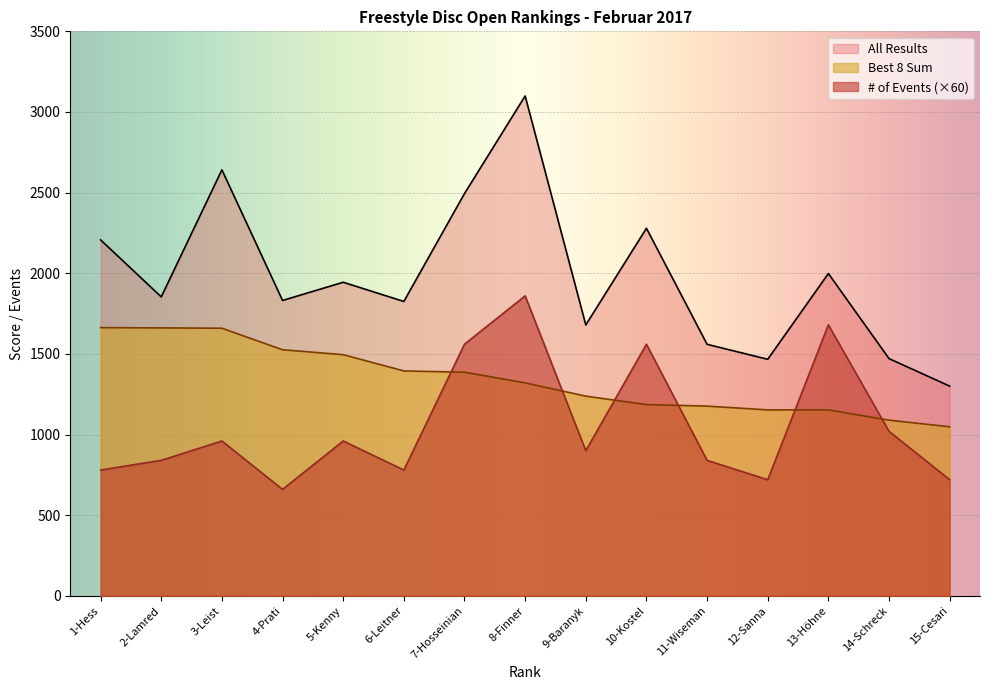

Reading left to right, extract all data points from this chart.

Best 8 Sum: 1-Hess=1663.0	2-Lamred=1661.2	3-Leist=1659.2	4-Prati=1525.8	5-Kenny=1495.2	6-Leitner=1394.5	7-Hosseinian=1386.5	8-Finner=1320.5	9-Baranyk=1238.0	10-Kostel=1186.0	11-Wiseman=1176.2	12-Sanna=1153.0	13-Höhne=1153.0	14-Schreck=1089.2	15-Cesari=1048.0
# of Events (Open): 1-Hess=780.0	2-Lamred=840.0	3-Leist=960.0	4-Prati=660.0	5-Kenny=960.0	6-Leitner=780.0	7-Hosseinian=1560.0	8-Finner=1860.0	9-Baranyk=900.0	10-Kostel=1560.0	11-Wiseman=840.0	12-Sanna=720.0	13-Höhne=1680.0	14-Schreck=1020.0	15-Cesari=720.0
All Results: 1-Hess=2207.0	2-Lamred=1853.7	3-Leist=2641.2	4-Prati=1831.2	5-Kenny=1944.2	6-Leitner=1825.2	7-Hosseinian=2494.2	8-Finner=3099.3	9-Baranyk=1679.5	10-Kostel=2278.9	11-Wiseman=1559.5	12-Sanna=1466.7	13-Höhne=1998.3	14-Schreck=1470.8	15-Cesari=1300.3